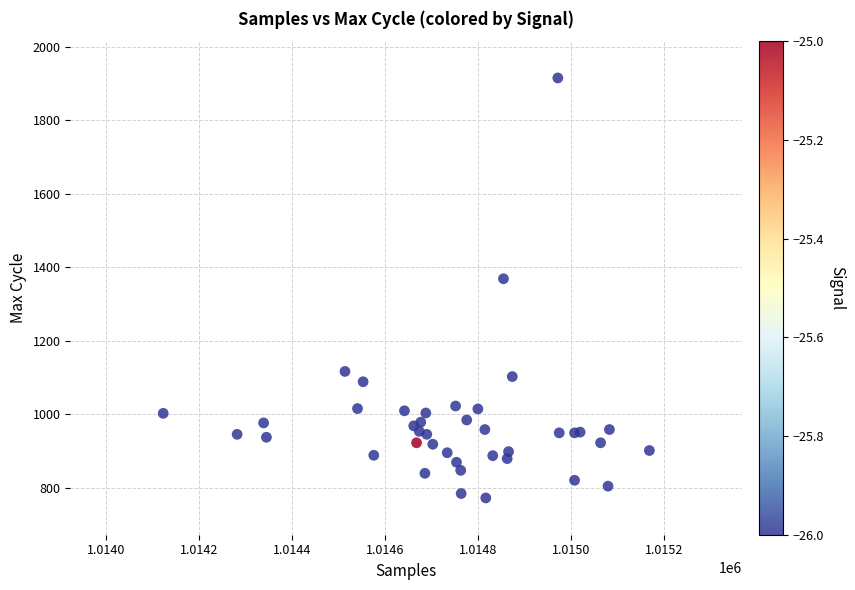

What Y value in the scatter plot is closest to 1344?

1369